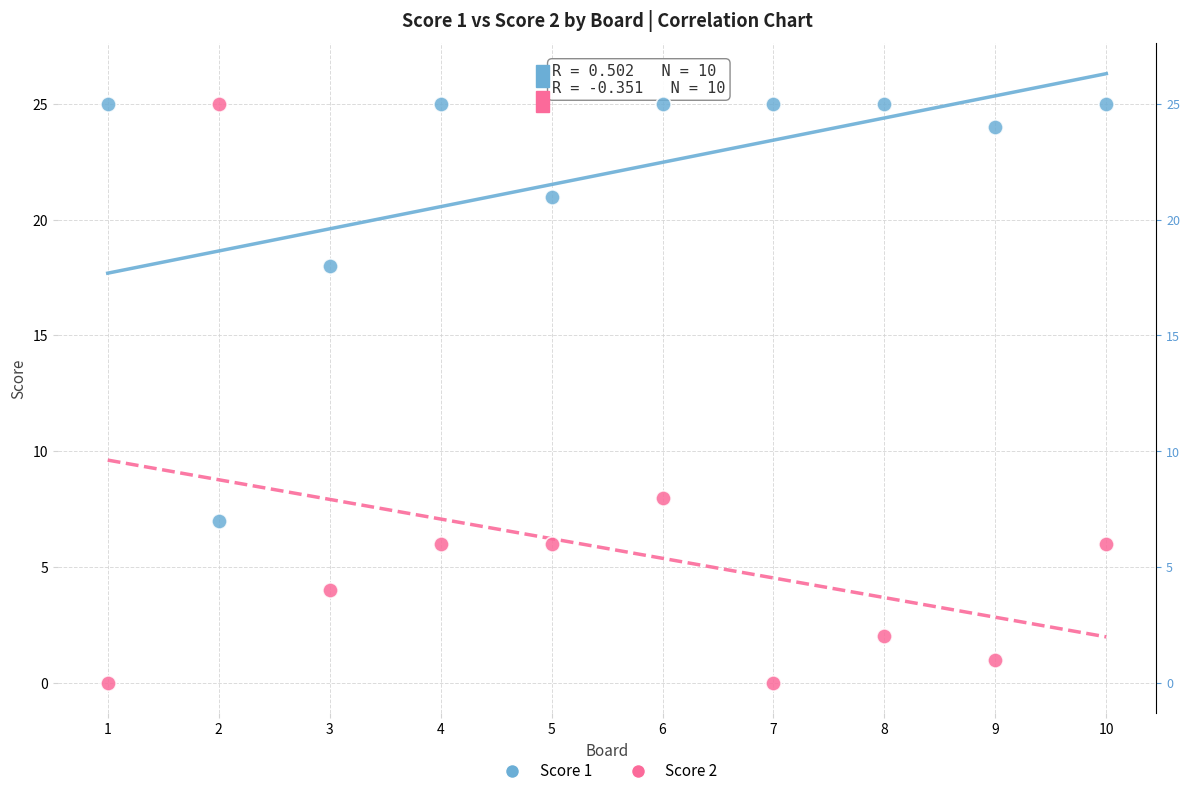

Across all data points, what is the range of Y values (max minus min)?

25